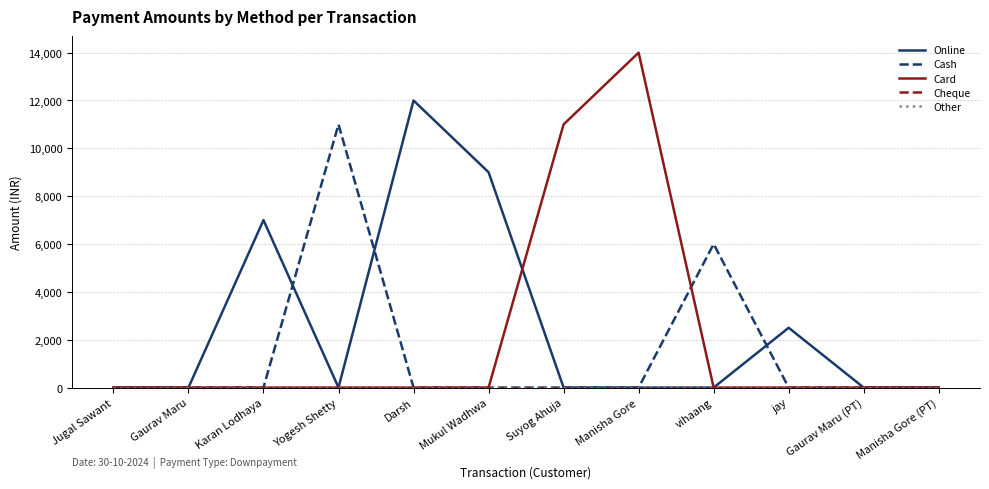

Does the chart display data point markers on the line(s)?

No